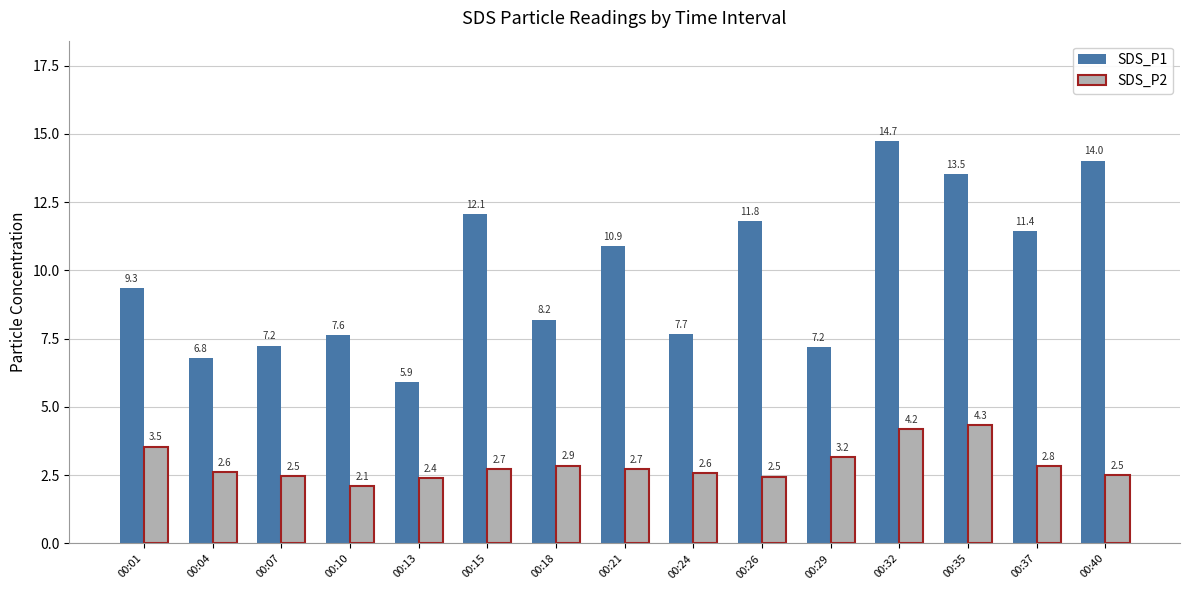

What is the value of the SDS_P1 bar at the 6th from the left?

12.1